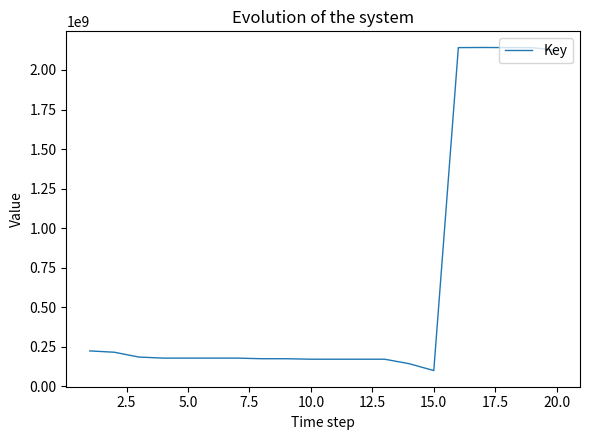

What is the smallest value displayed?

100660953